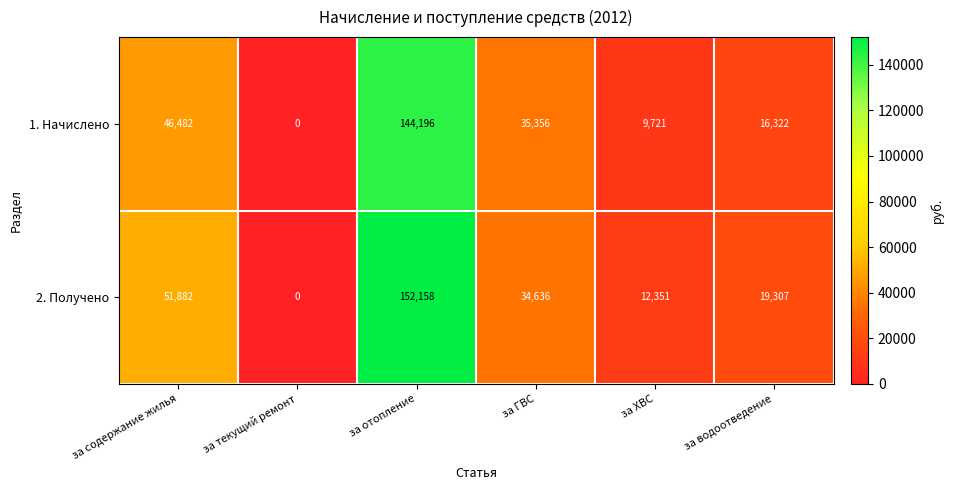

Which series has the widest spread of values?

2. Получено